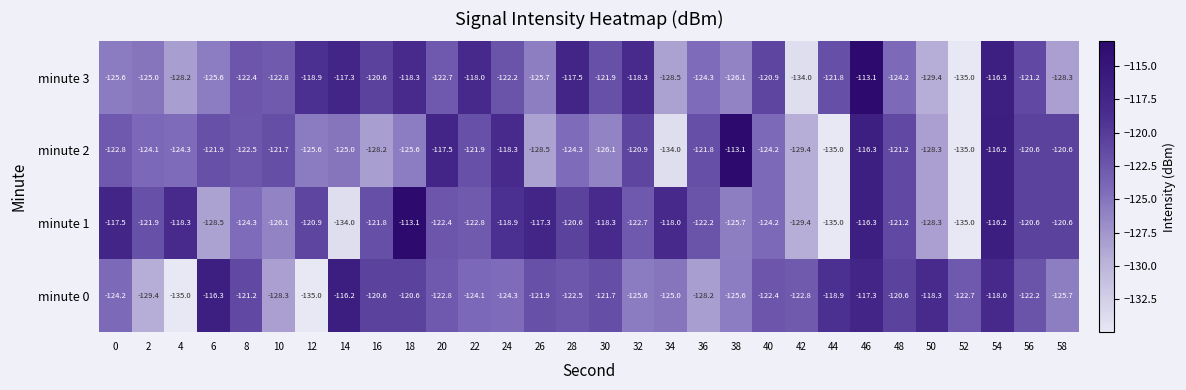

True or false: minute 3 has a value of -41.0 at 22.

False